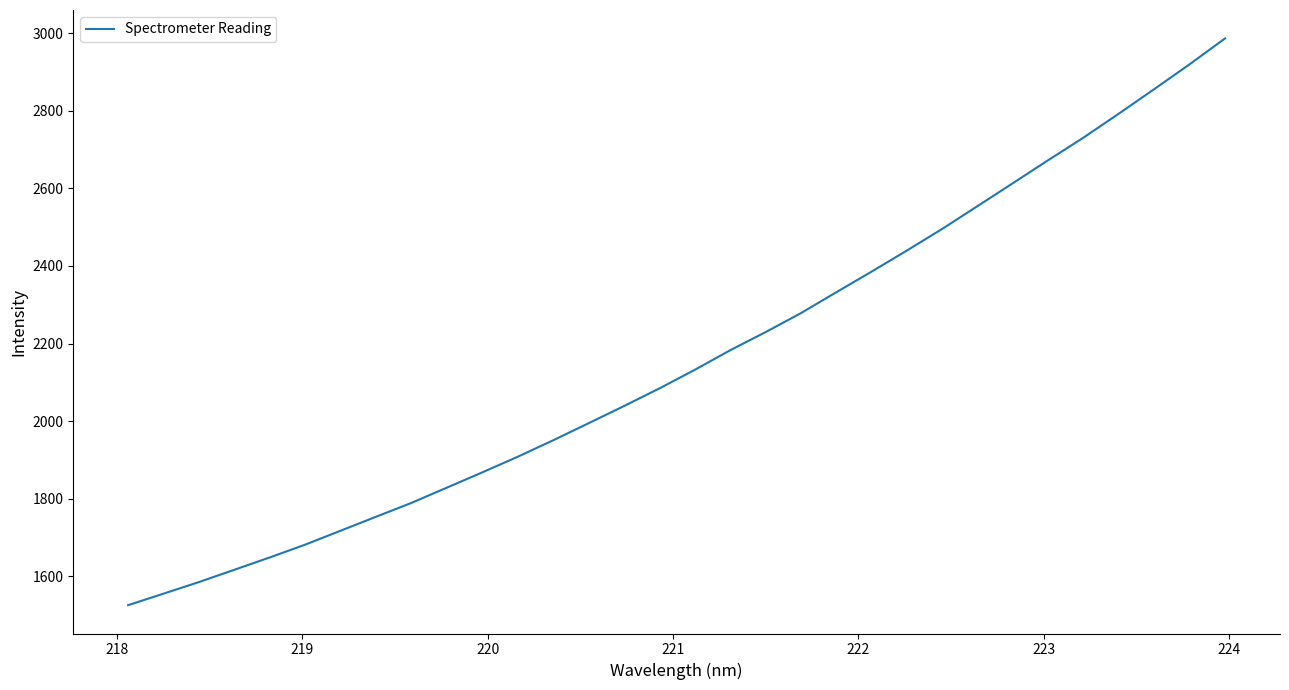

What is the greatest value displayed?

2986.5